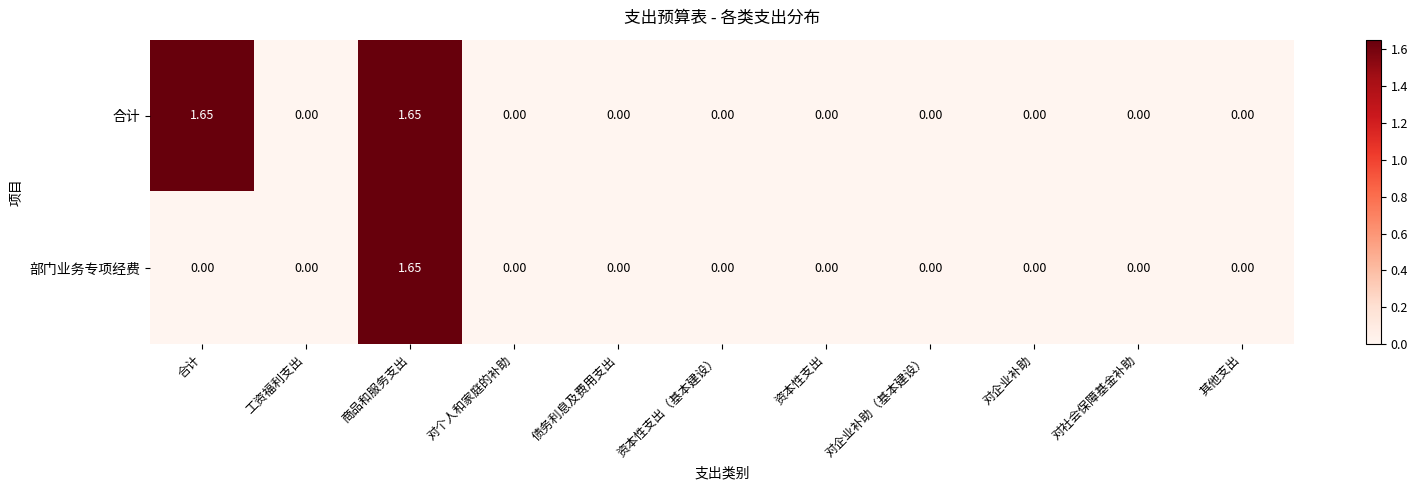

Is the value of 合计 at 商品和服务支出 greater than the value of 部门业务专项经费 at 对企业补助（基本建设）?

Yes